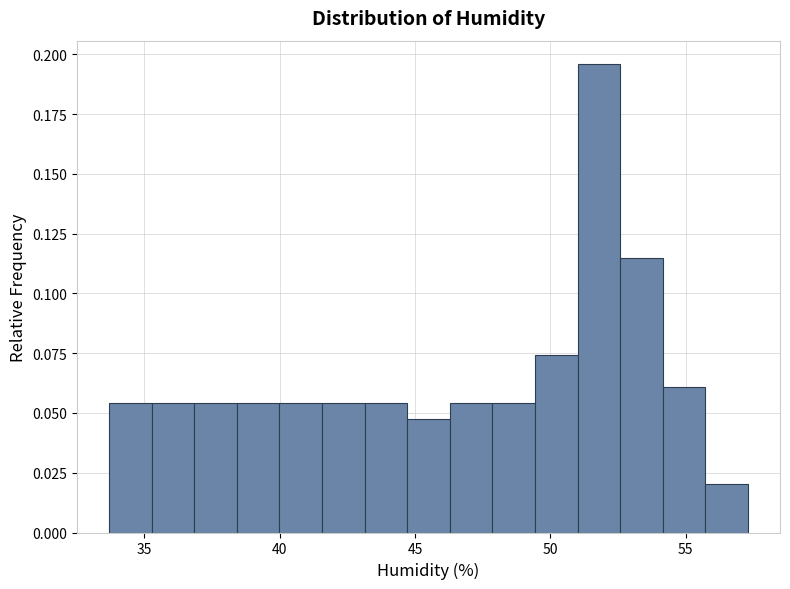

Read against the x-axis, roughly where is the centre of the tallest bar?

52.0